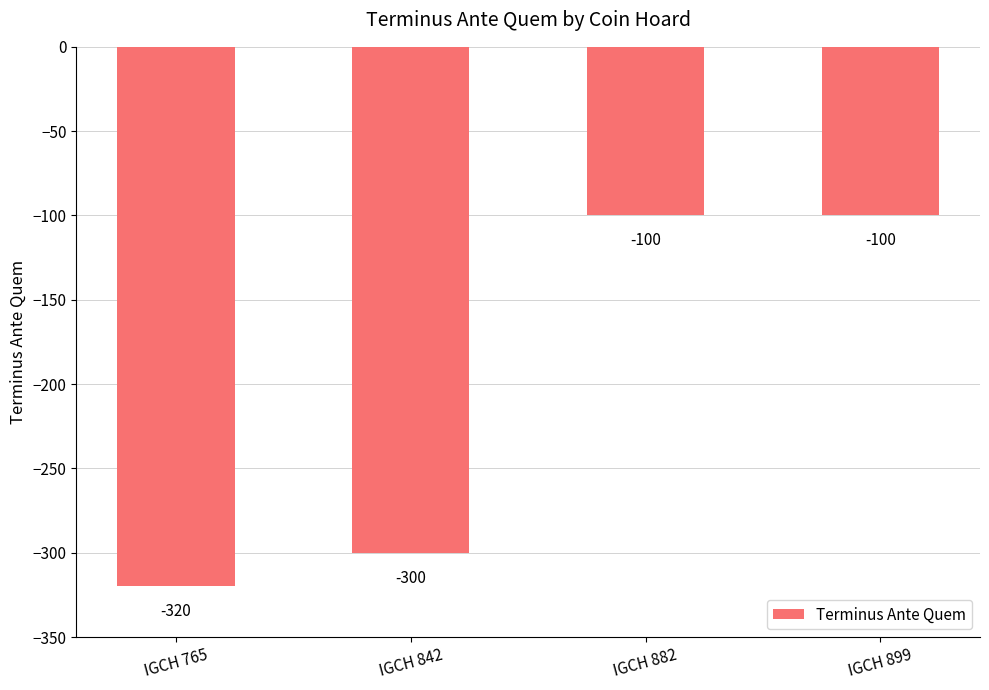

What is the smallest value displayed?

-320